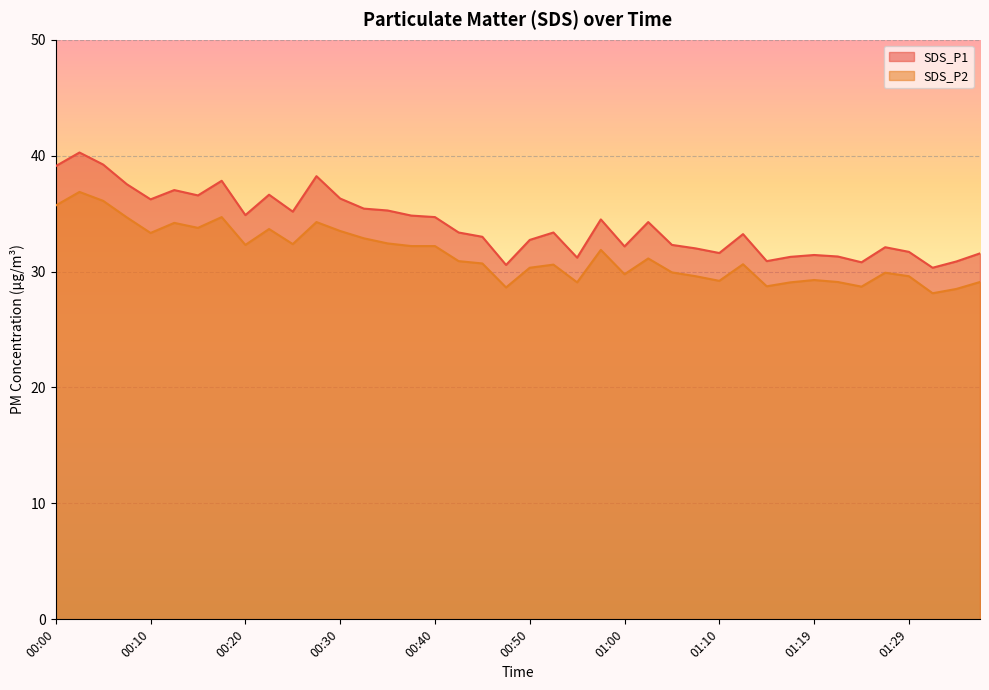

How many values in the SDS_P1 series exceed 33?

22